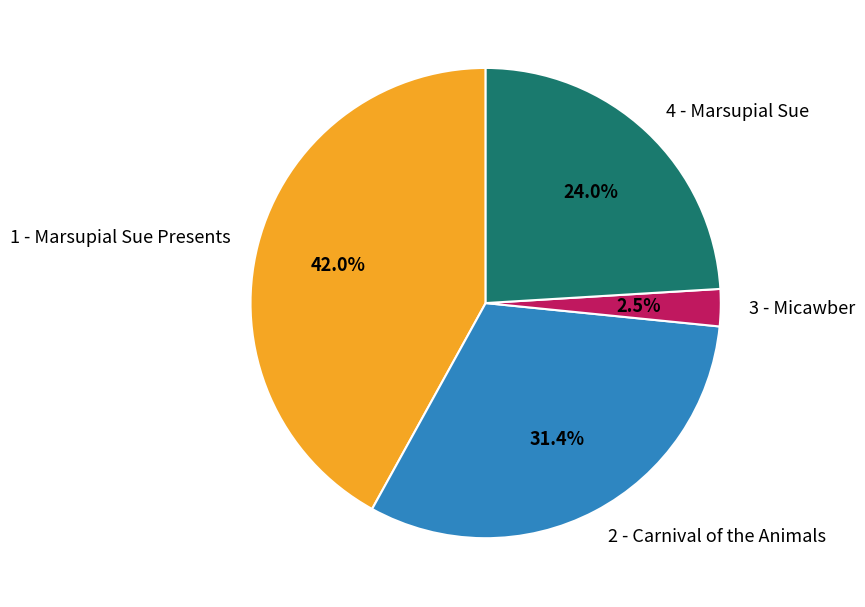

Does 1 - Marsupial Sue Presents account for over 50% of the chart?

No